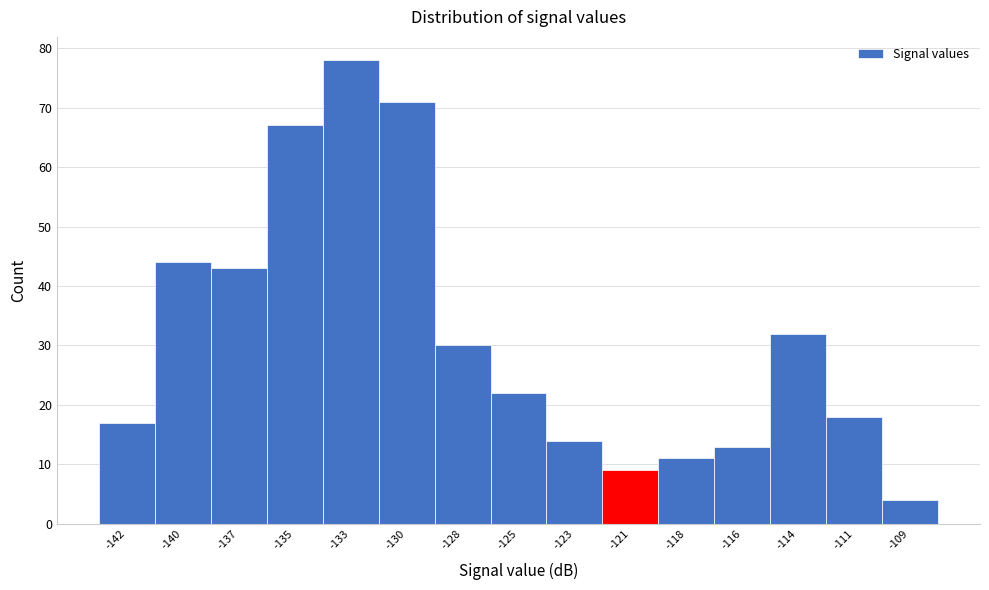

Reading left to right, extract all data points from this chart.

17	44	43	67	78	71	30	22	14	9	11	13	32	18	4